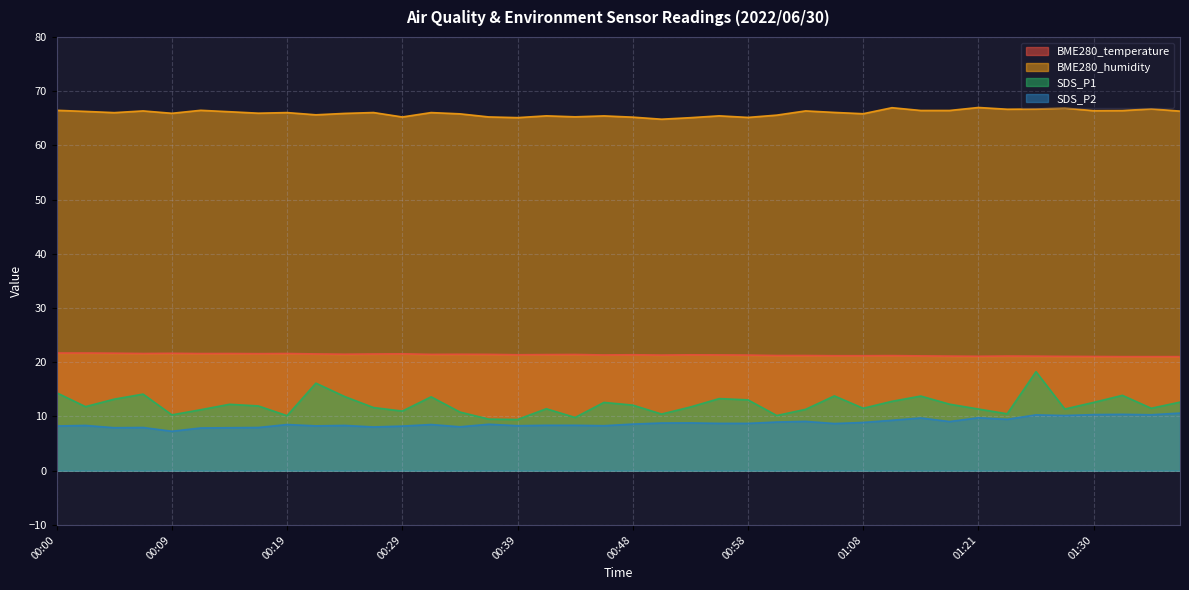

Which label corresponds to the largest value in the chart?

01:21